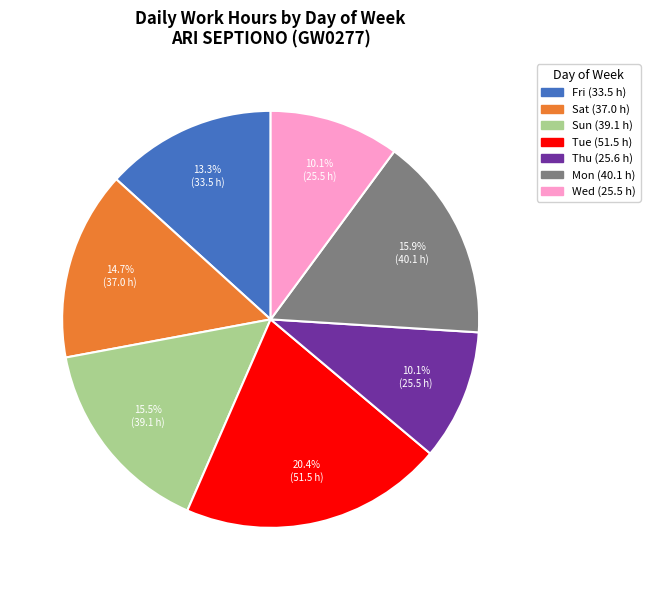

Does any single category account for the majority?

No